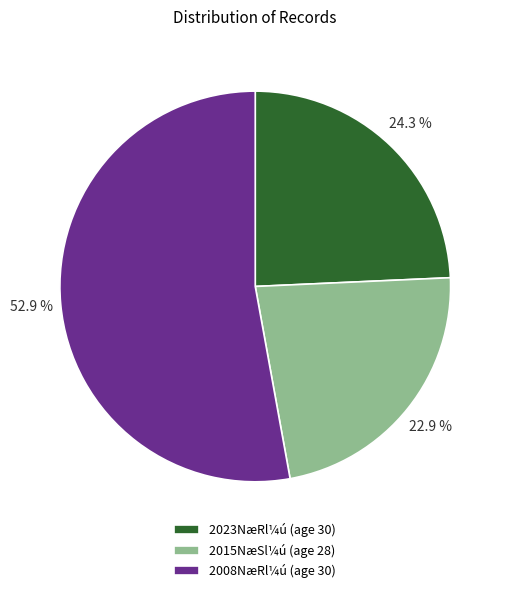

Rank the categories by value from lowest to highest.

2015NæSl¼ú (age 28), 2023NæRl¼ú (age 30), 2008NæRl¼ú (age 30)